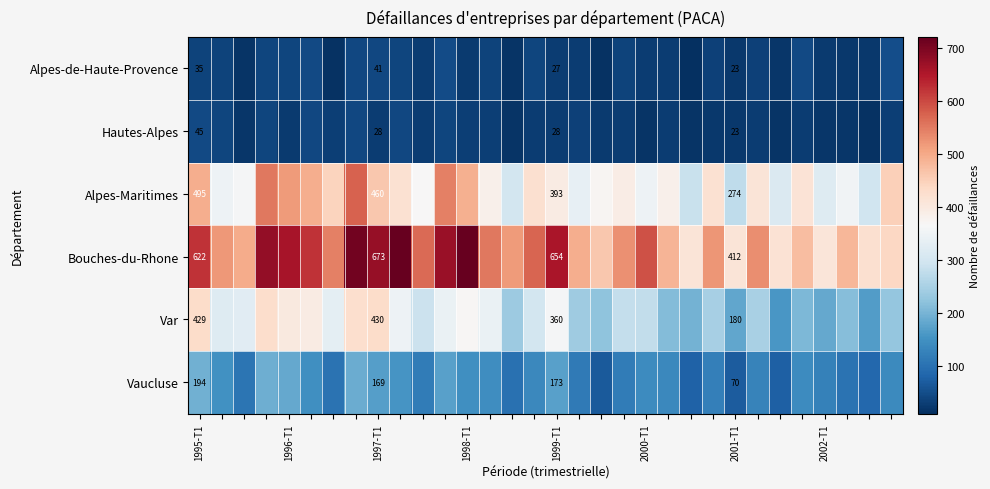

What is the total value across all series at 1995-T1?

1820